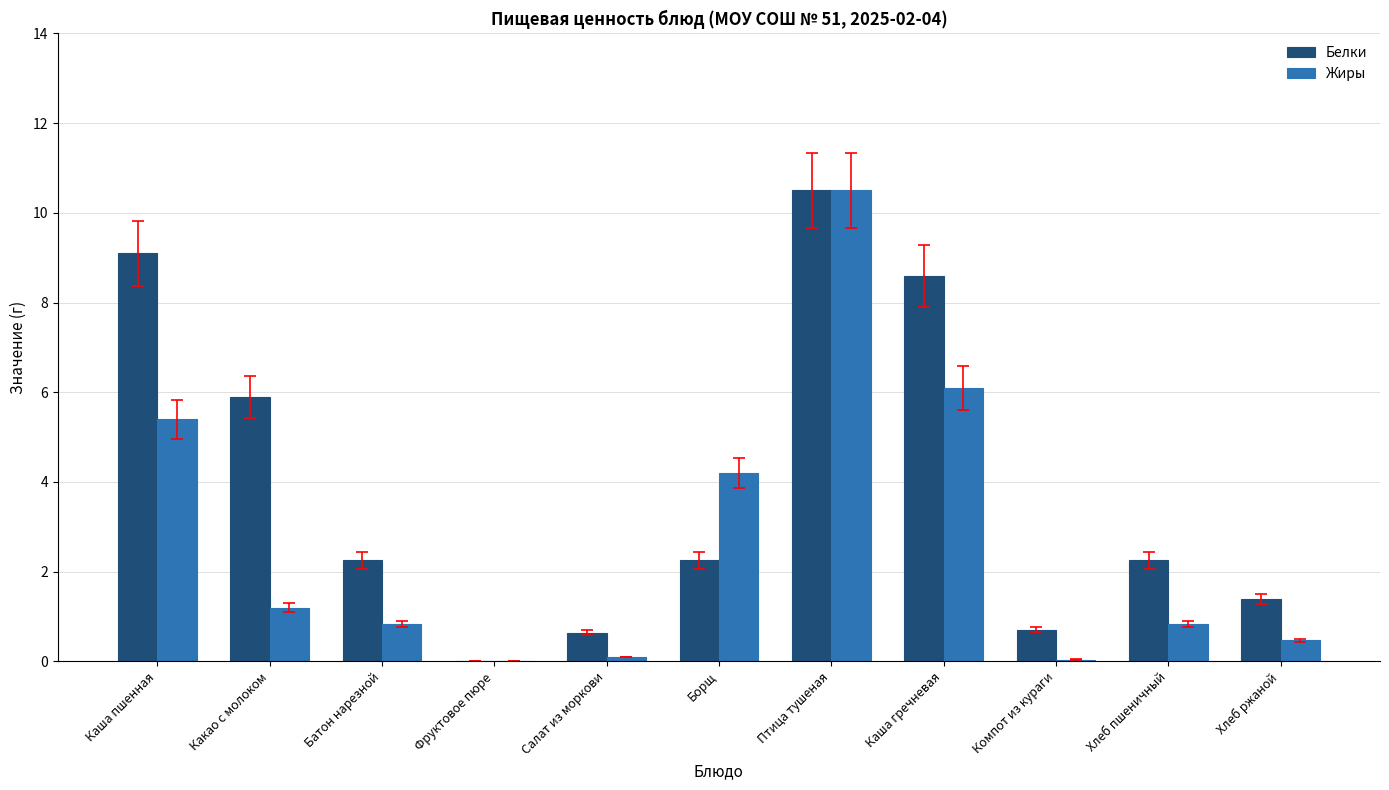

Between Батон нарезной and Компот из кураги, which series saw the biggest shift?

Белки